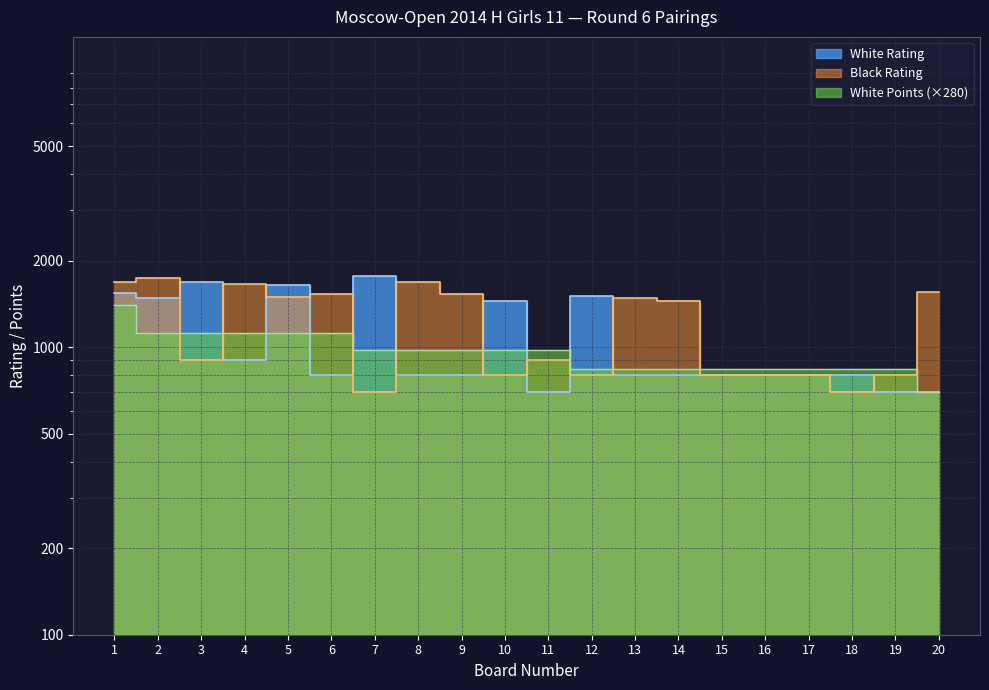

How many values in the White Points series are below 980?

9